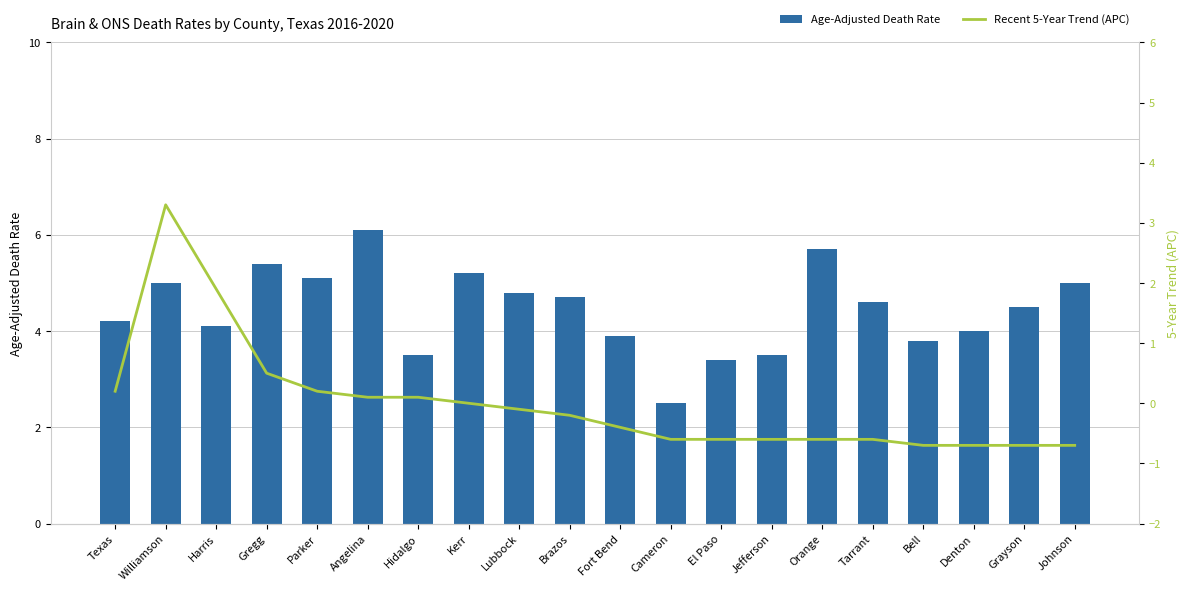

What is the sum of the Recent 5-Year Trend (APC) values at Harris and Texas?

2.1